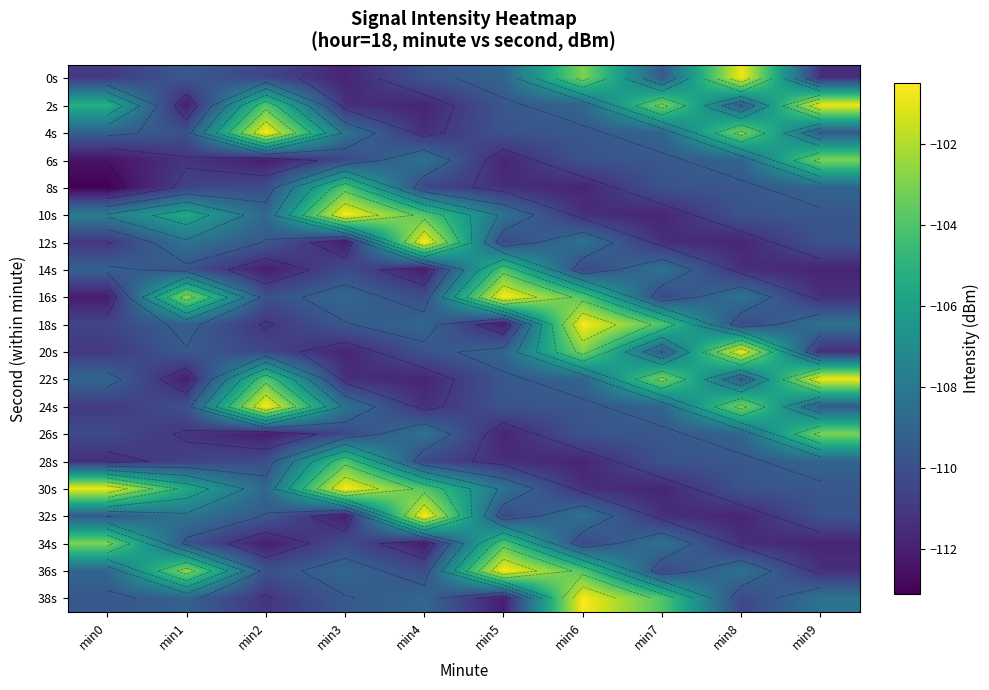

What value does the 2s series have at min1?

-112.1